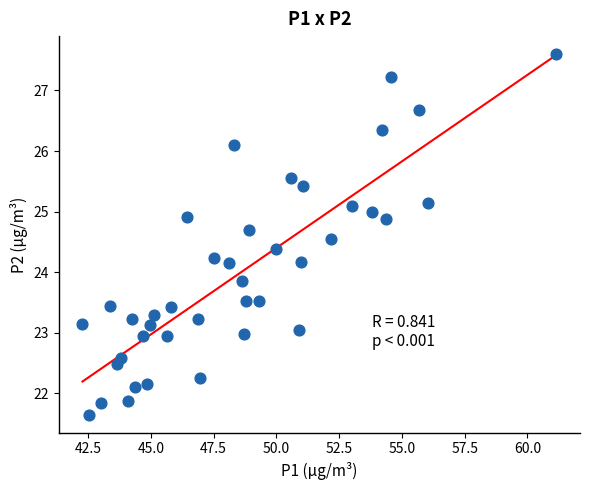

What is the range of X values (max minus min)?

18.9